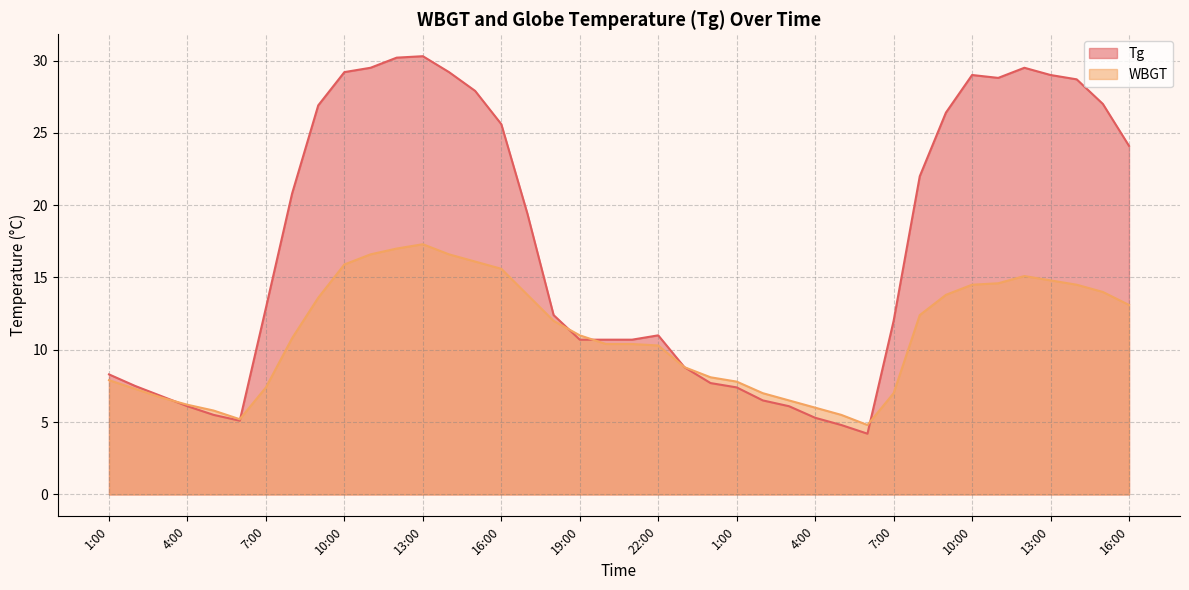

What is the sum of the WBGT values at 7:00 and 13:00?

21.8